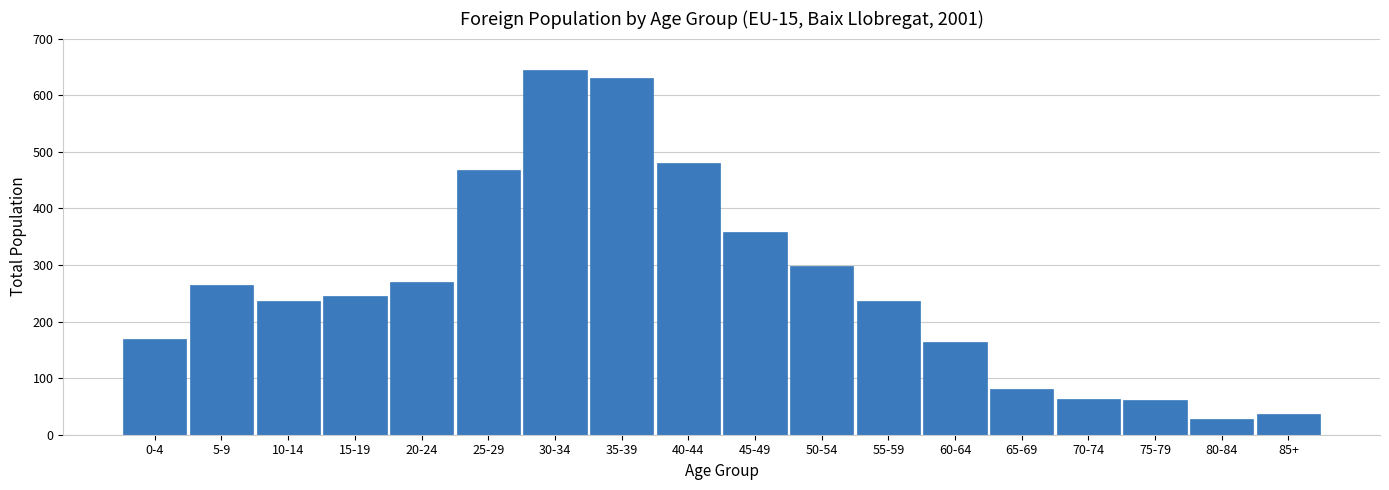

The chart shows a value of 644 at 30-34. True or false?

True